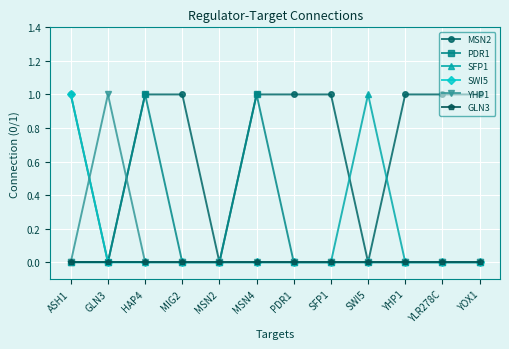

Is it true that YHP1 equals 0 at MSN2?

True